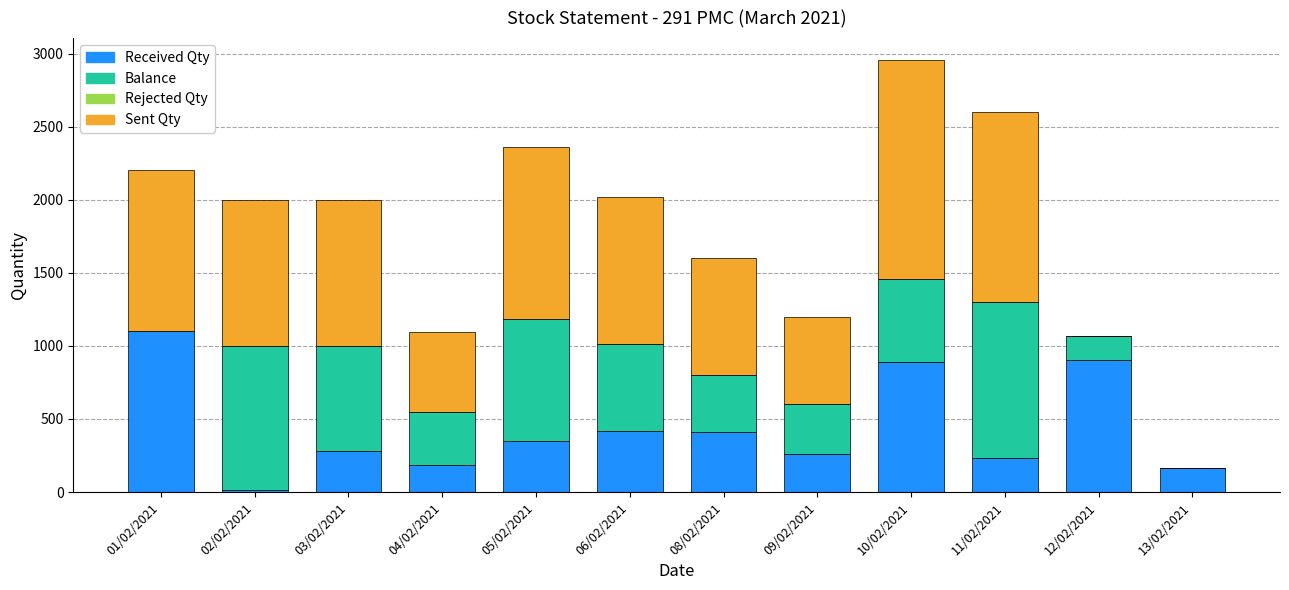

The value of Received Qty at 06/02/2021 is 420. True or false?

True